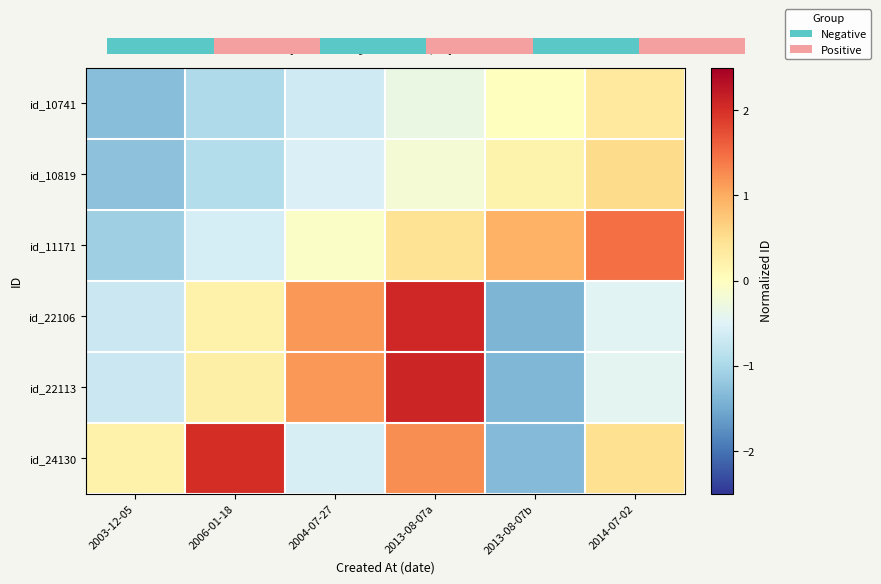

At which category is the sum across all series the highest?

2013-08-07a